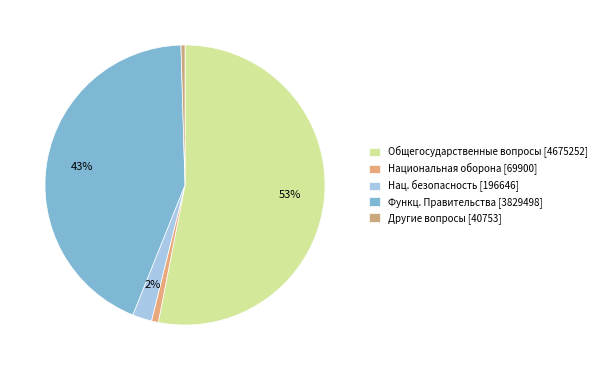

How many segments does this pie chart have?

5